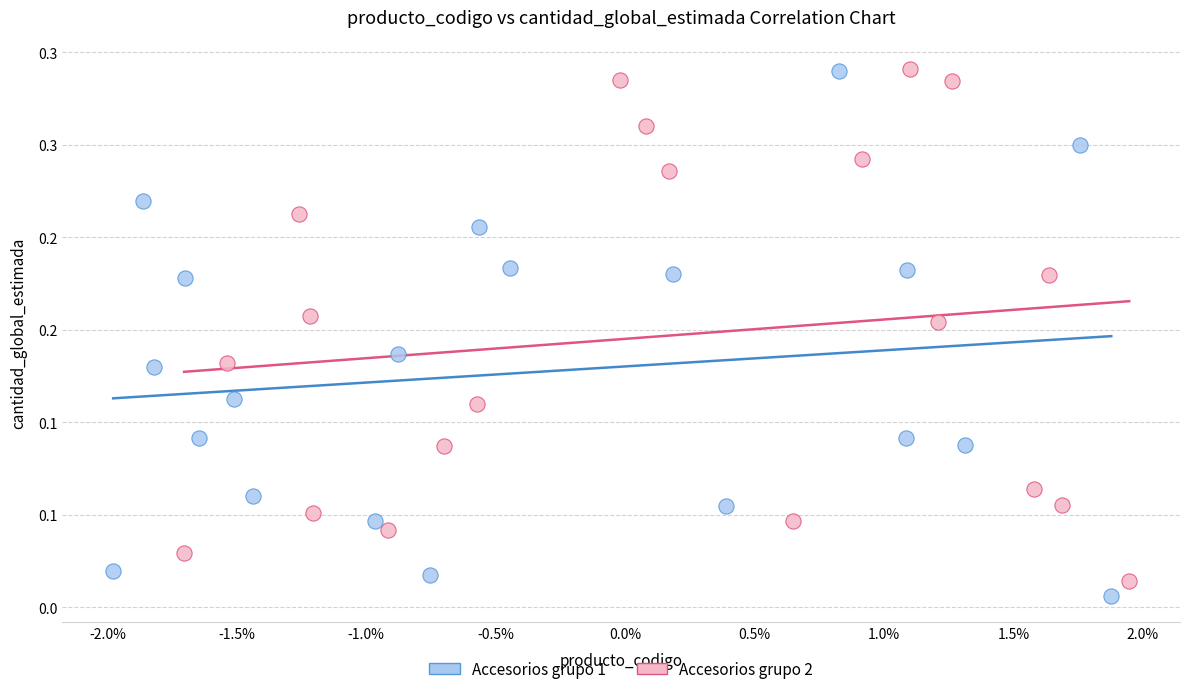

What are all the series names shown in the legend?

Accesorios grupo 1, Accesorios grupo 2